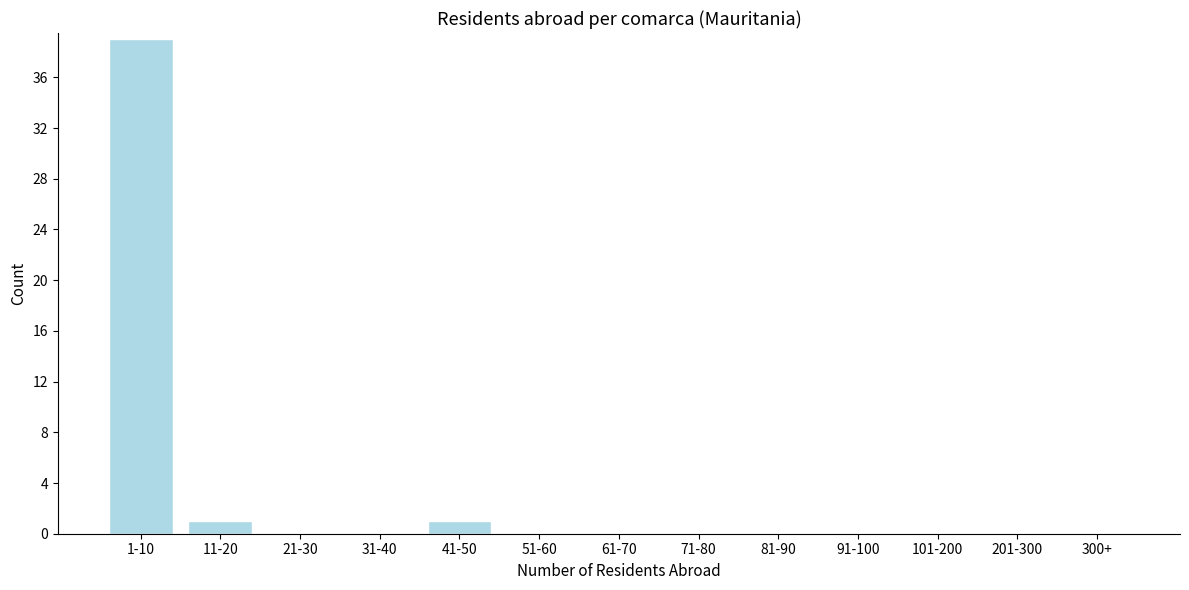

Reading right to left, transcribe all the data shown in this chart.

300+=0	201-300=0	101-200=0	91-100=0	81-90=0	71-80=0	61-70=0	51-60=0	41-50=1	31-40=0	21-30=0	11-20=1	1-10=39